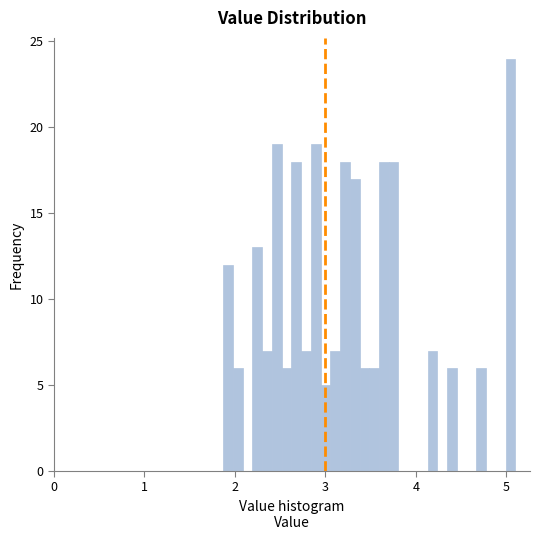

Around what value on the x-axis is the tallest bar? Give the approximate position of its centre, as read against the axis.

5.0